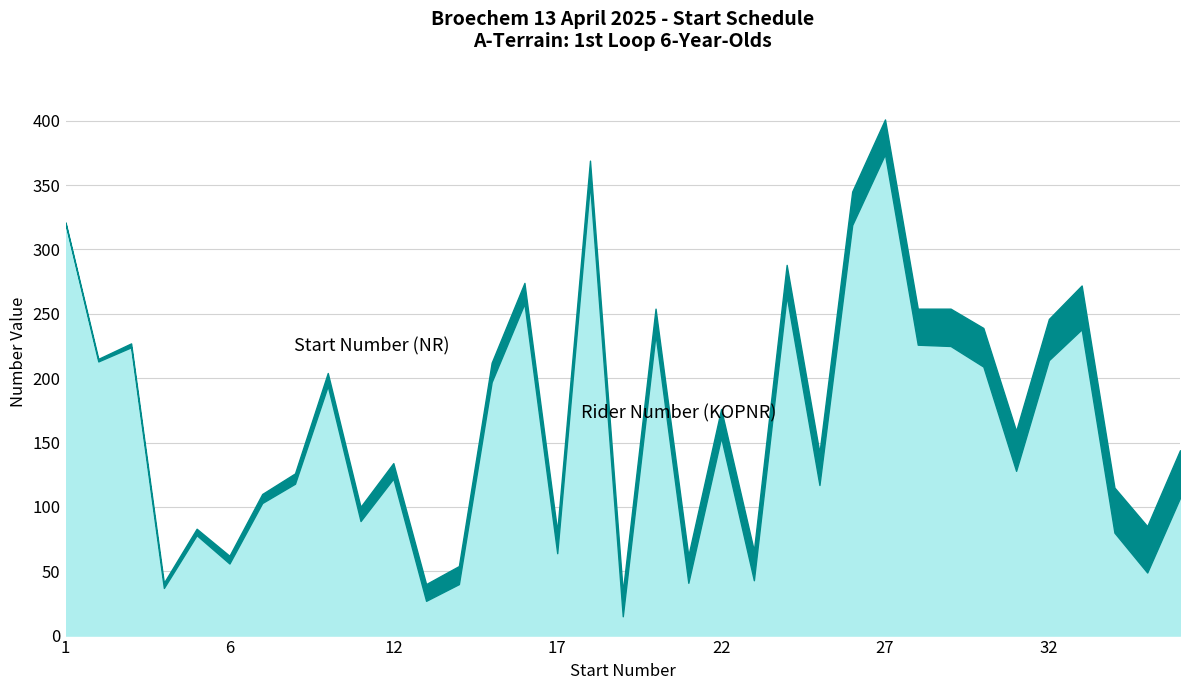

Where is the first local maximum?

3